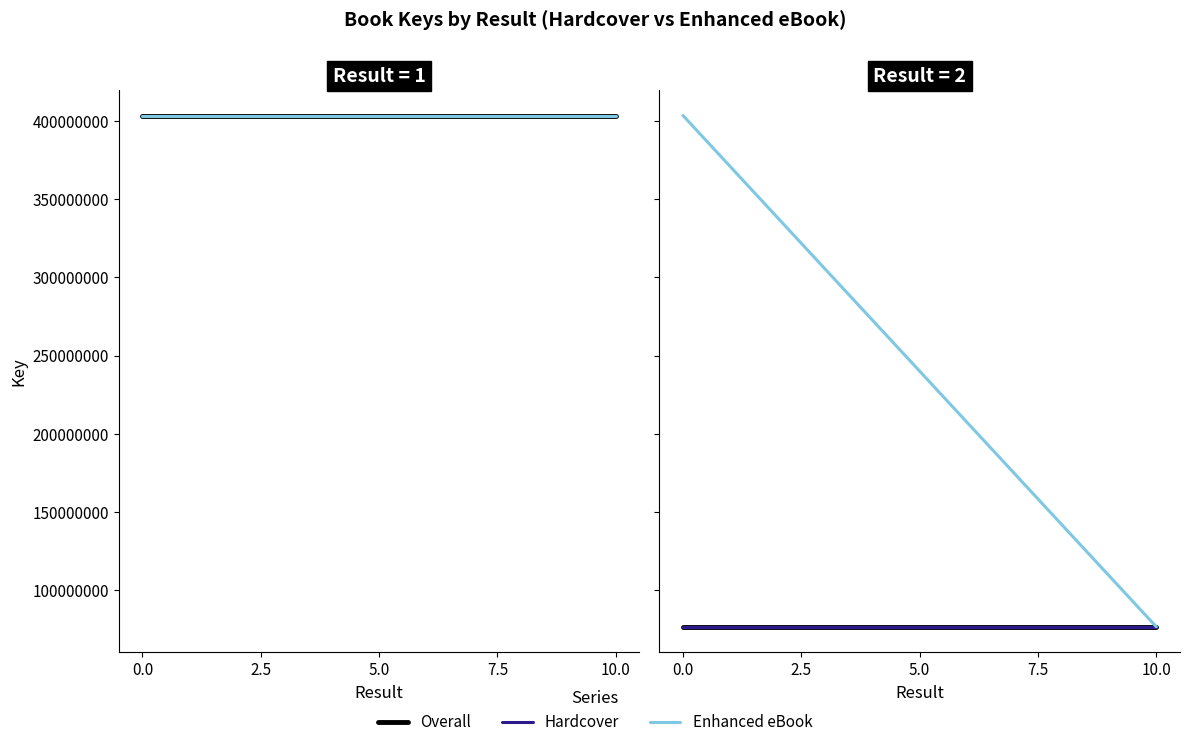

Count the number of data series in this chart.

3